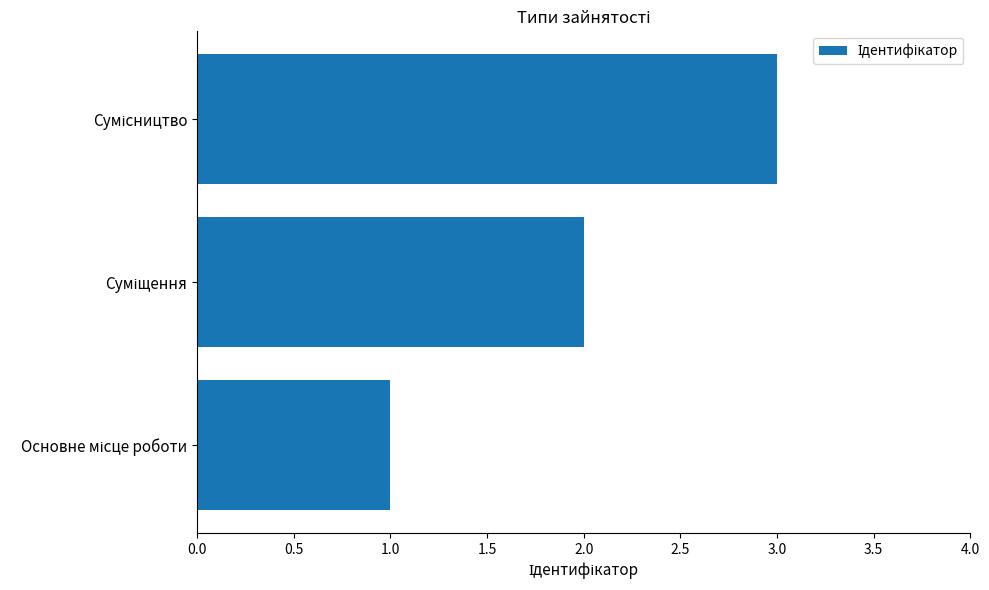

What is the maximum value shown in the chart?

3